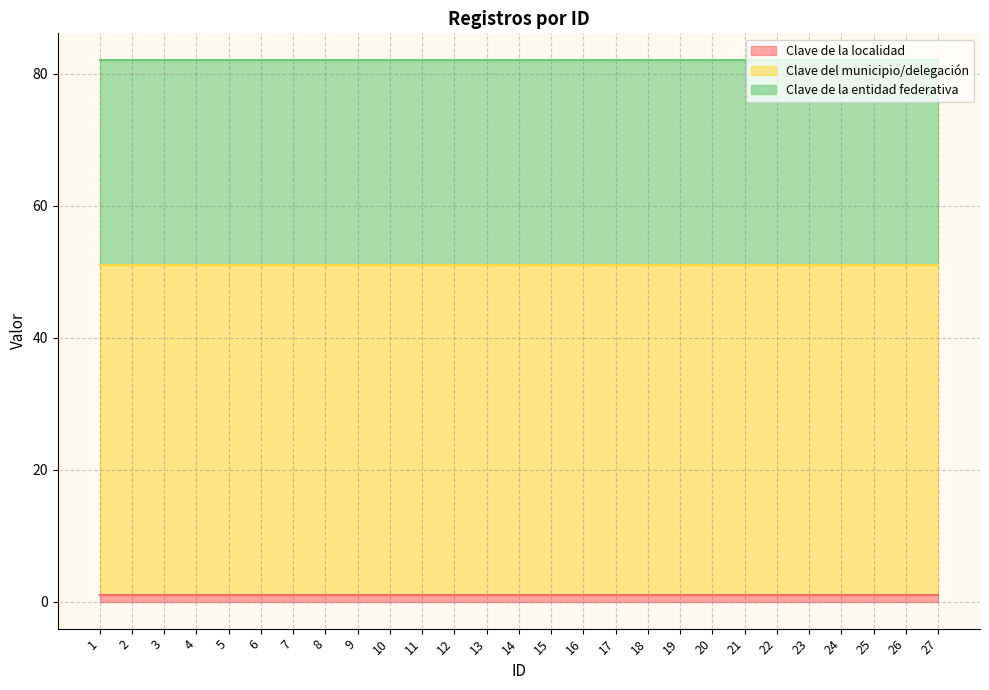

List the labels in order of Clave de la localidad value, smallest first.

1, 2, 3, 4, 5, 6, 7, 8, 9, 10, 11, 12, 13, 14, 15, 16, 17, 18, 19, 20, 21, 22, 23, 24, 25, 26, 27